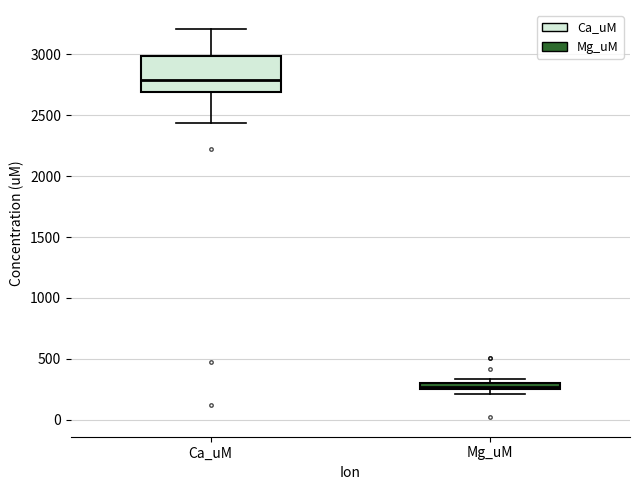

Where is the upper edge of the box for Mg_uM on the y-axis? The values are not printed on the chart, so give them approximately, as read against the axis.

300